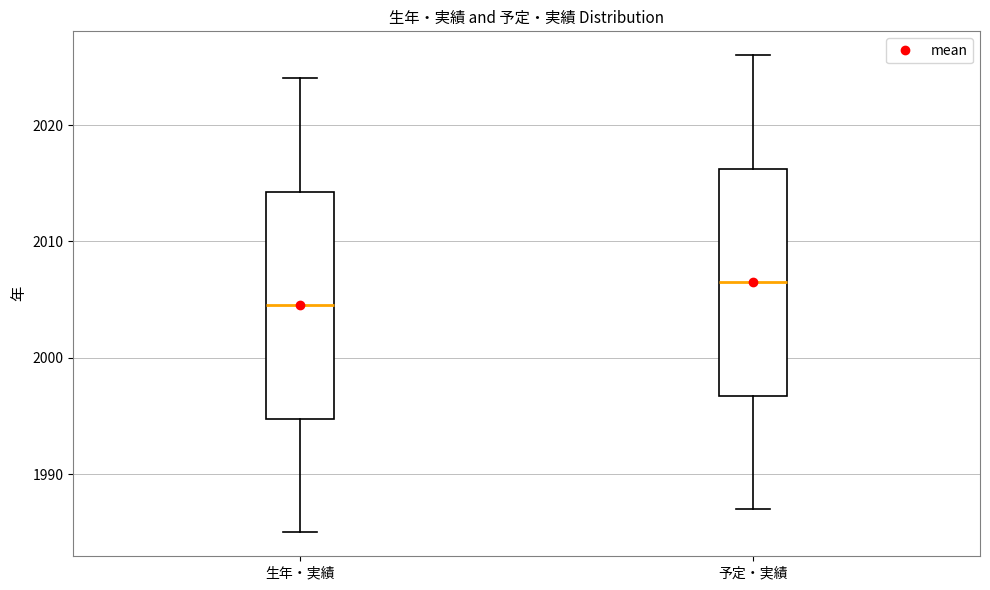

Where is the upper edge of the box for 予定・実績 on the y-axis? The values are not printed on the chart, so give them approximately, as read against the axis.

2016